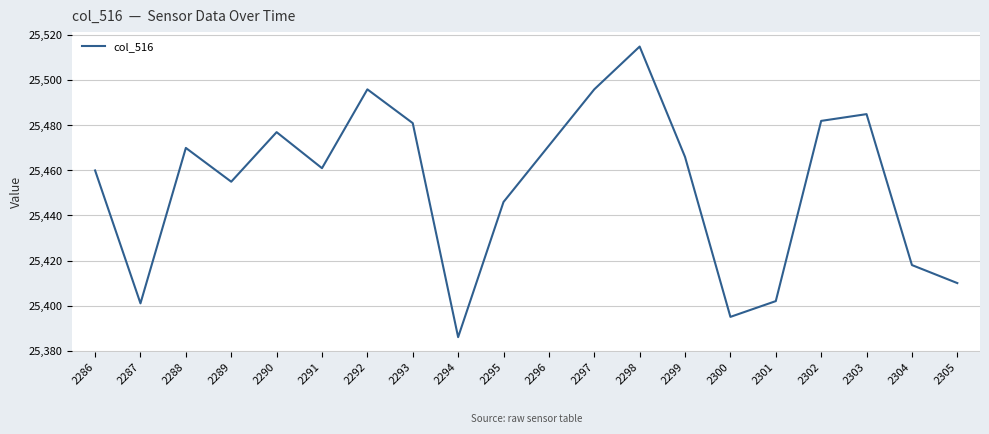

Between 2297 and 2298, which is larger?

2298